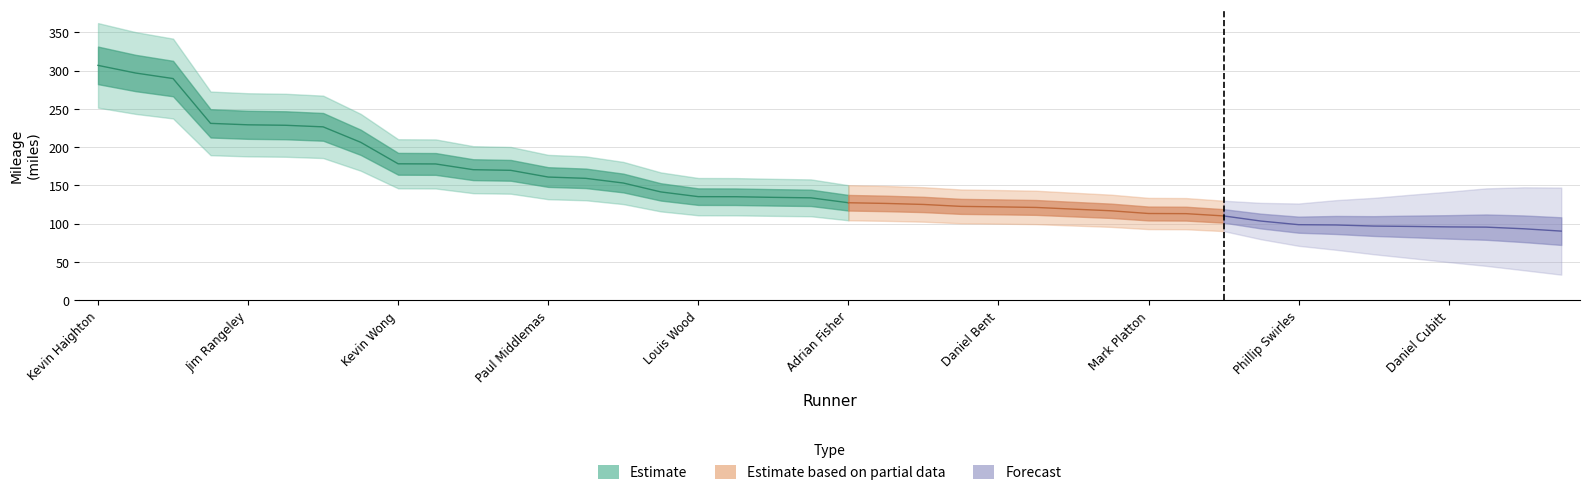

Rank the categories by value from lowest to highest.

Andy Telford, Robin Nelson, Lee Mills, Daniel Cubitt, Chris Smith, Ben Stittle, Nigel Barnes, Phillip Swirles, Oliver Carlisle, Neal Pates, James Eberlin, Mark Platton, John Liddle, Jordan Moat, Ian Stinson, Daniel Bent, Des Ryan, Robert Hoffmann, Stephen Schubeler, Adrian Fisher, Rob Byers, Seth Kirby, David Hewitt, Louis Wood, Simon Gleadhall, Paddy Treehowes, Adam McAuley, Paul Middlemas, Steve Blake, Brian Jenkins, Nicholas Booker, Kevin Wong, Matt Broadhead, David Beech, Al Cook, Jim Rangeley, Richard Pegg, Malcolm Baggaley, Nick Burns, Kevin Haighton